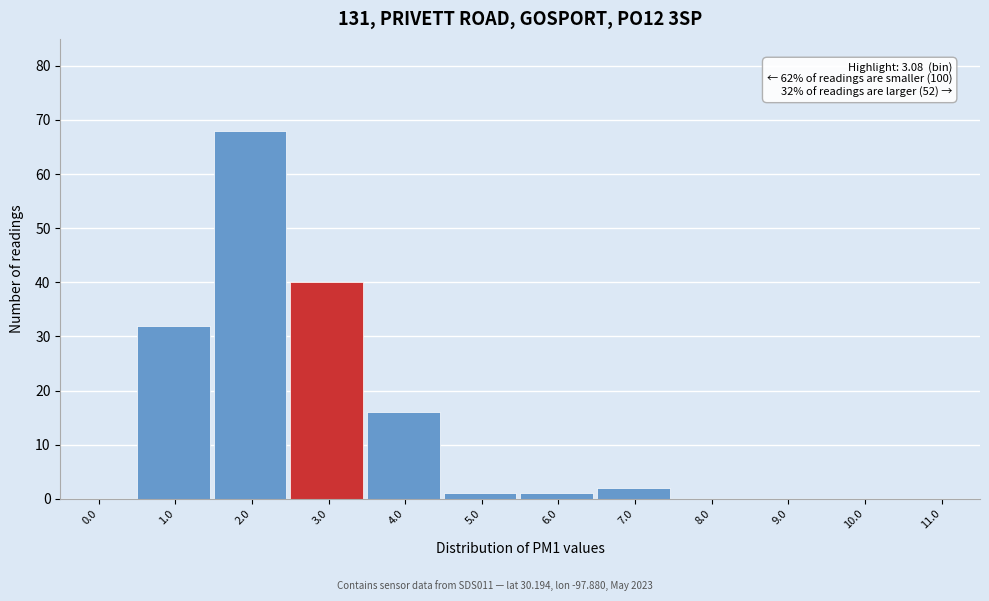

Reading left to right, extract all data points from this chart.

0.0=0	1.0=32	2.0=68	3.0=40	4.0=16	5.0=1	6.0=1	7.0=2	8.0=0	9.0=0	10.0=0	11.0=0